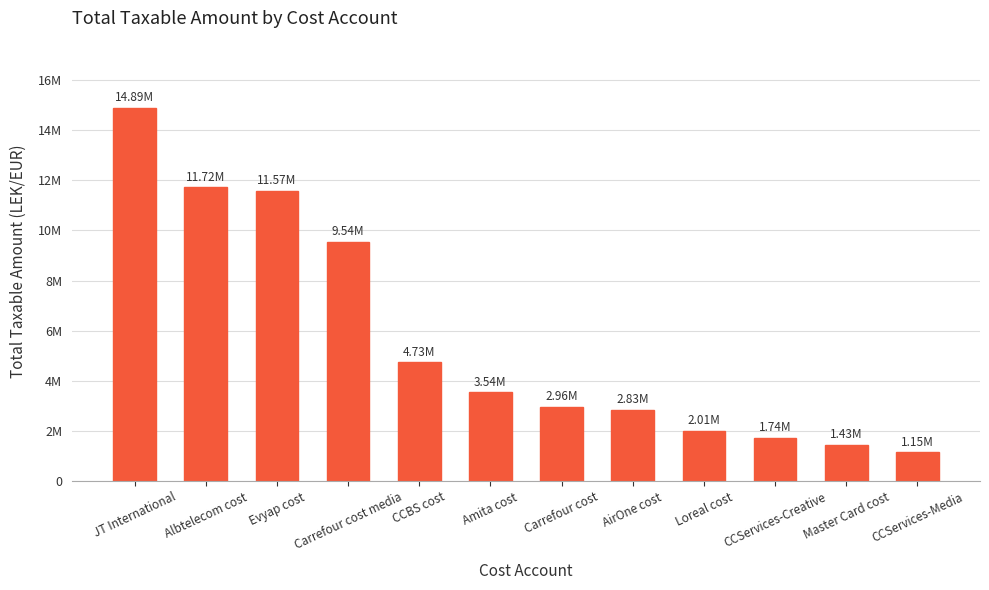

What is the sum of the values at JT International and Amita cost?

18429520.5